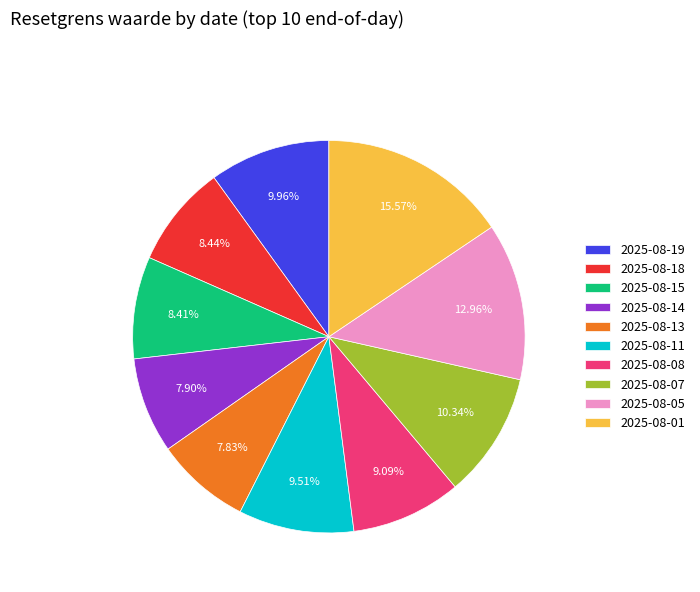

How many slices are in this pie chart?

10